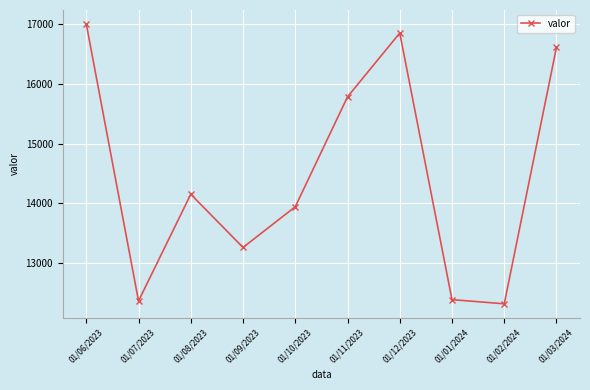

How many values are below 14154?

5